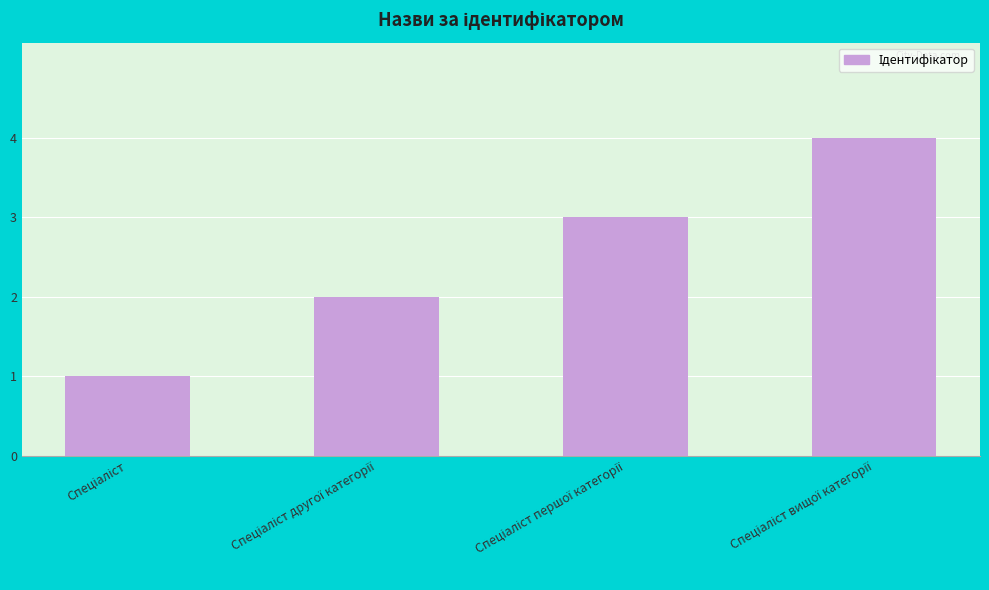

What is the greatest value displayed?

4